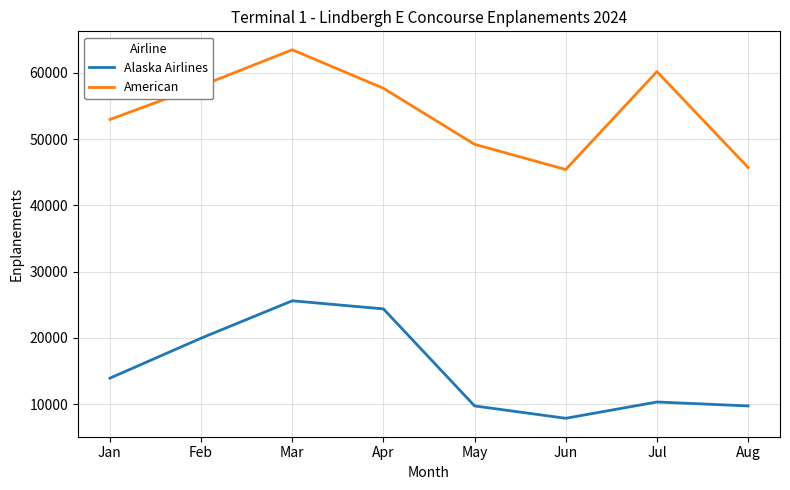

The value of American at Apr is 57687. True or false?

True